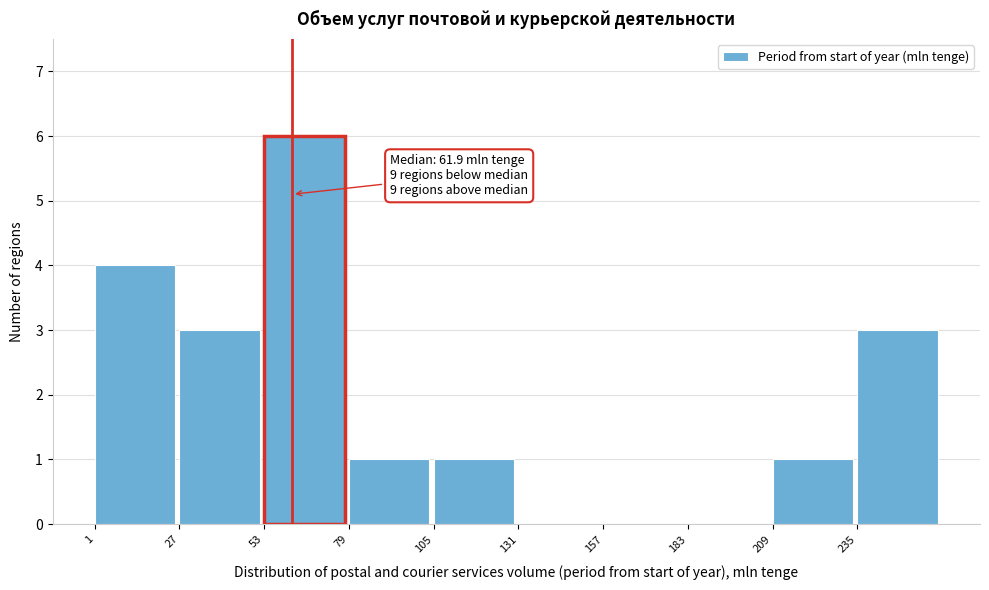

Over which range of the x-axis is the bar tallest?

55 to 80